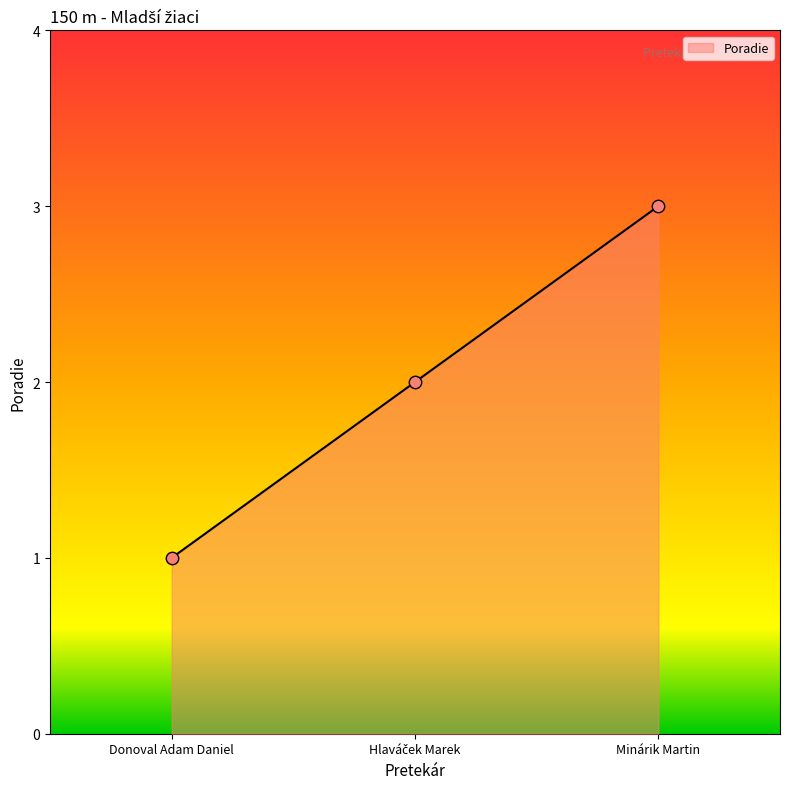

Between Minárik Martin and Donoval Adam Daniel, which is larger?

Minárik Martin